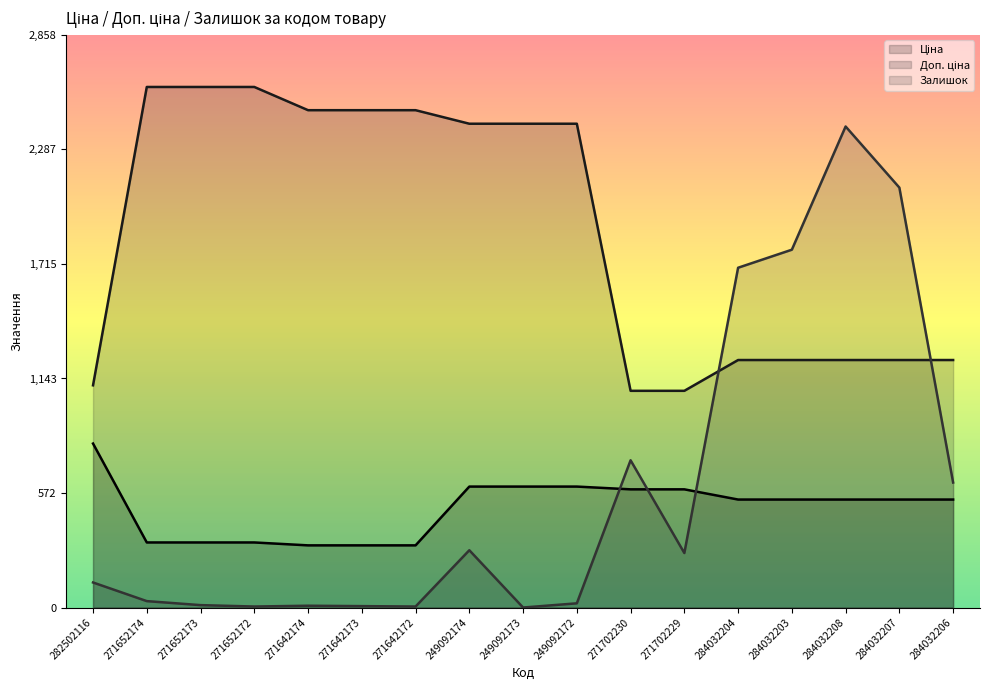

At which label does Залишок reach its peak?

284032208